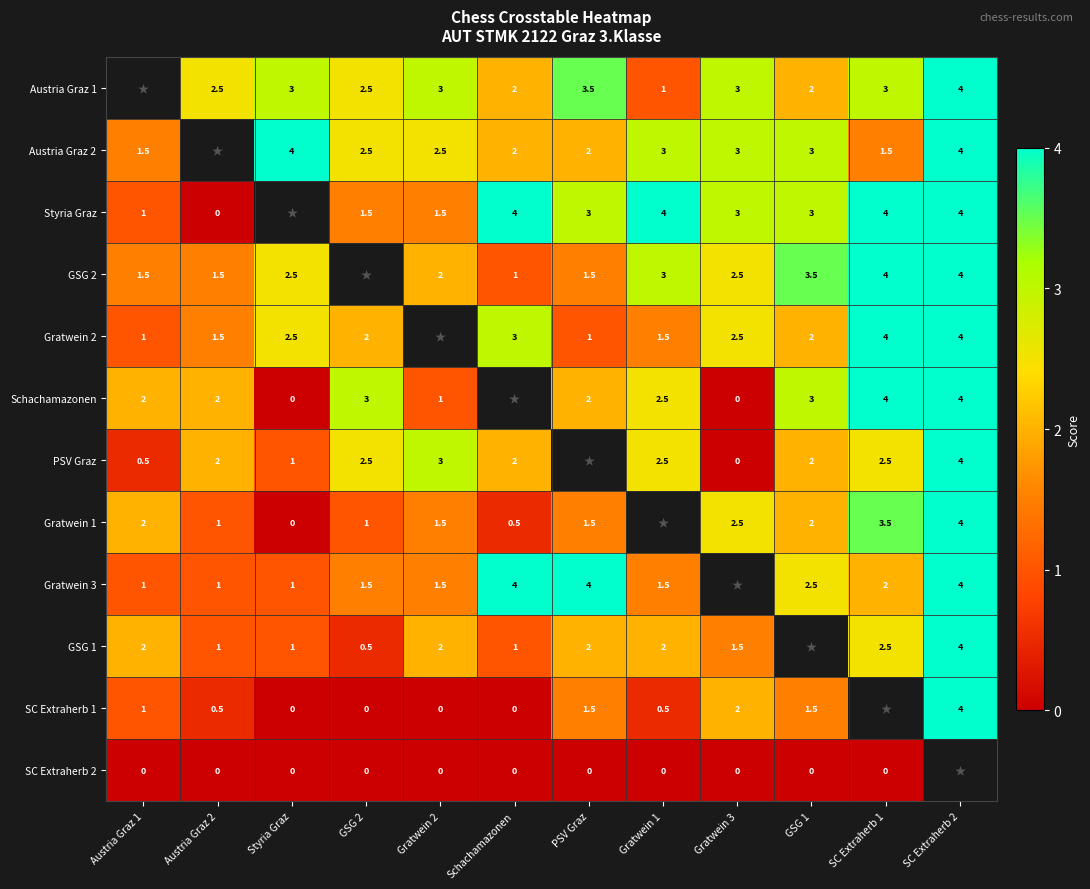

True or false: Gratwein 3 has a value of 2.6 at Gratwein 2.

False